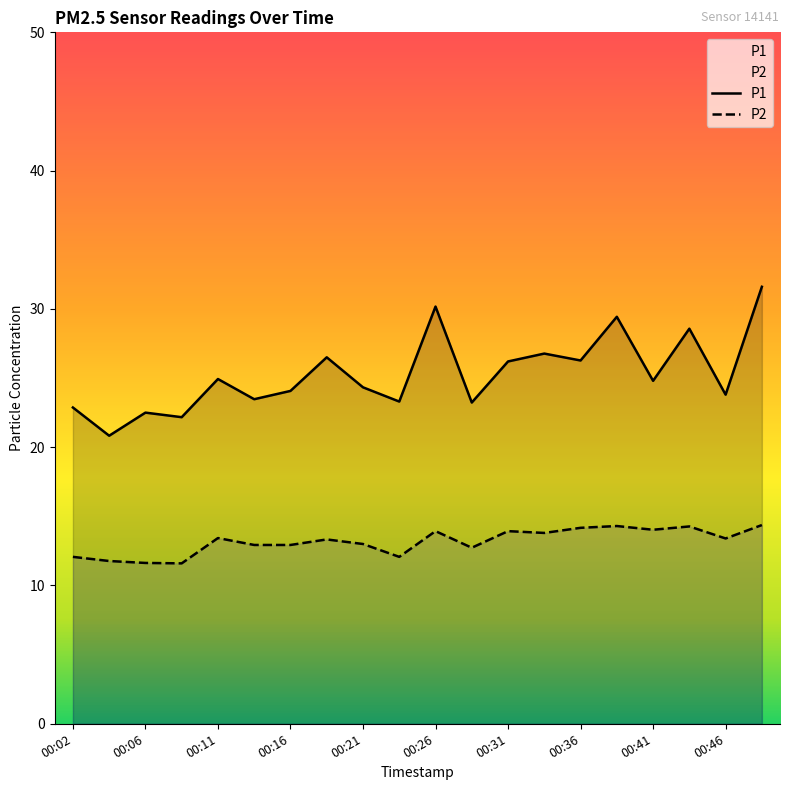

Is it true that P1 equals 23.8 at 00:46?

True